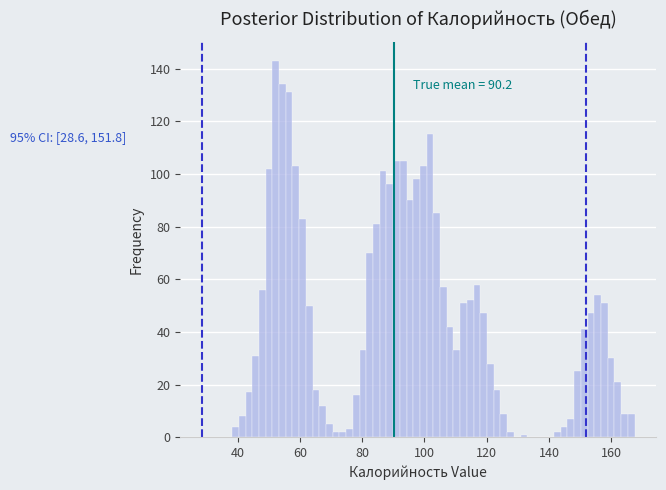

Read against the x-axis, roughly where is the centre of the tallest bar?

52